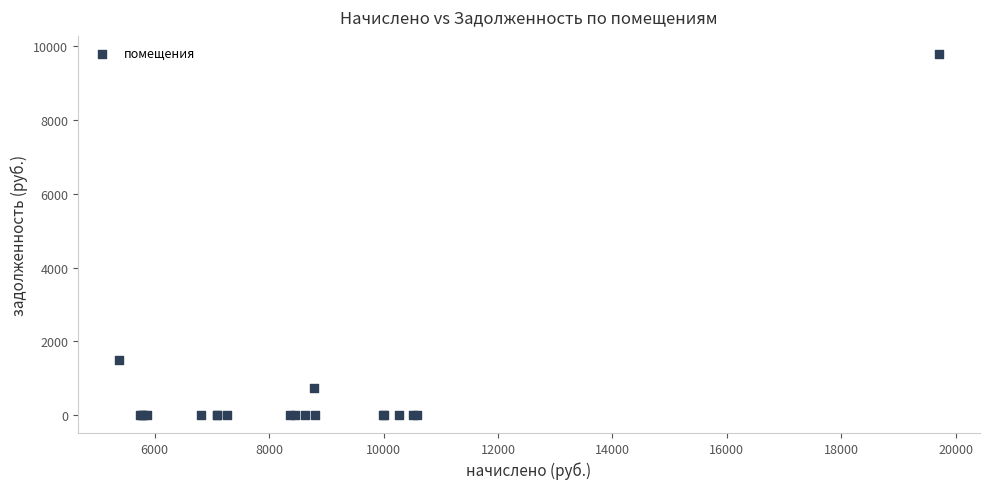

What Y value in the scatter plot is closest to 4898?

1497.0